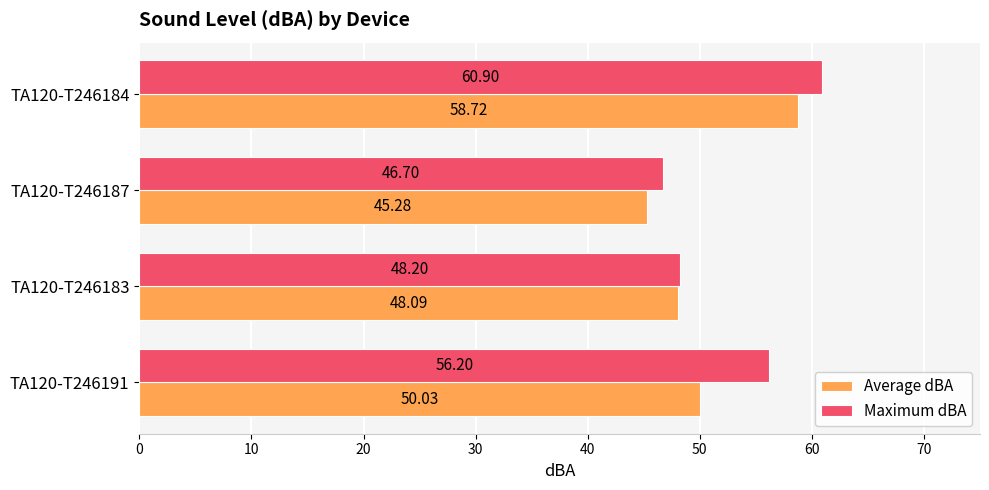

What is the average value of the Maximum dBA series?

53.0